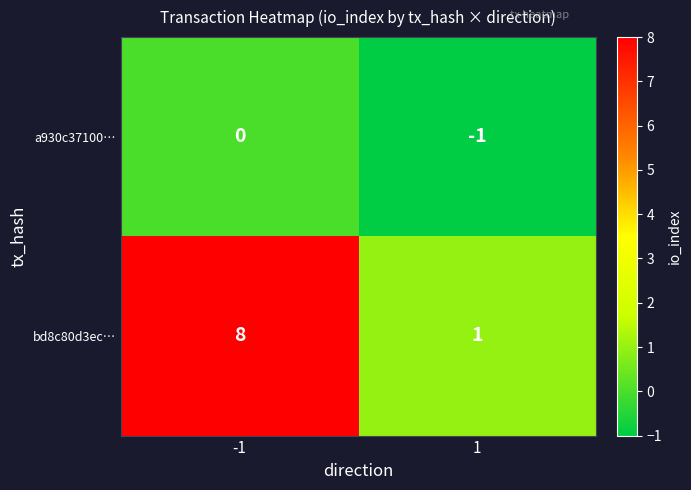

List the series in order of their peak value, lowest first.

a930c37100…, bd8c80d3ec…